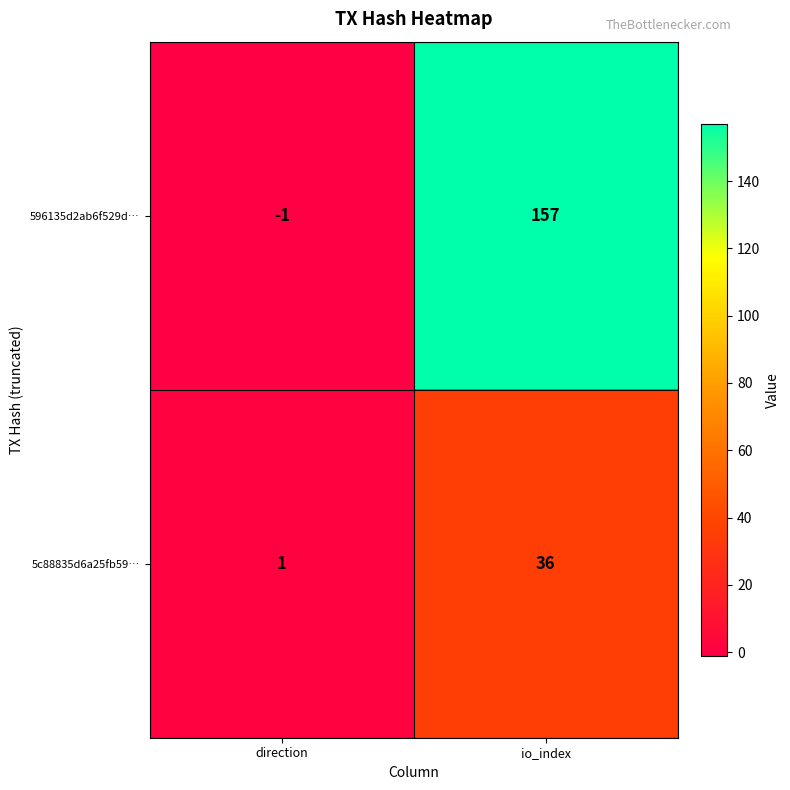

How many values in 596135d2ab6f529d… are above zero?

1